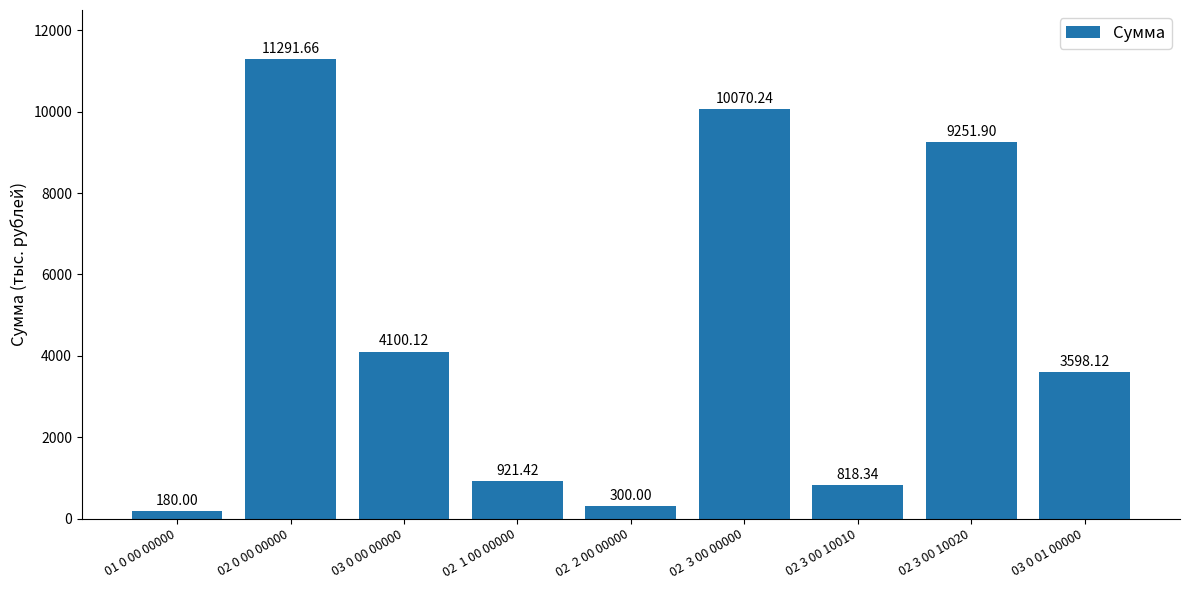

What is the difference between the maximum and minimum values?

11111.7